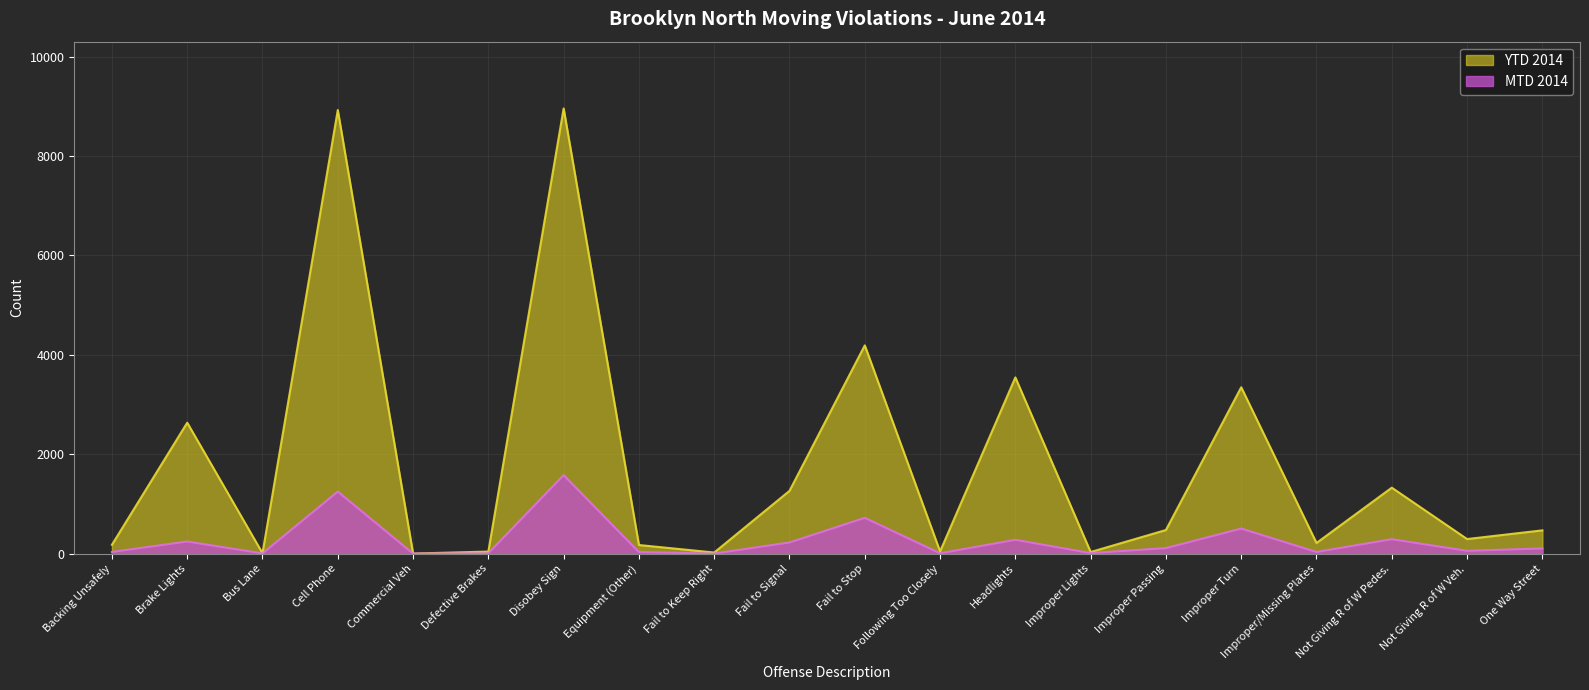

List the series in order of their peak value, lowest first.

MTD 2014, YTD 2014